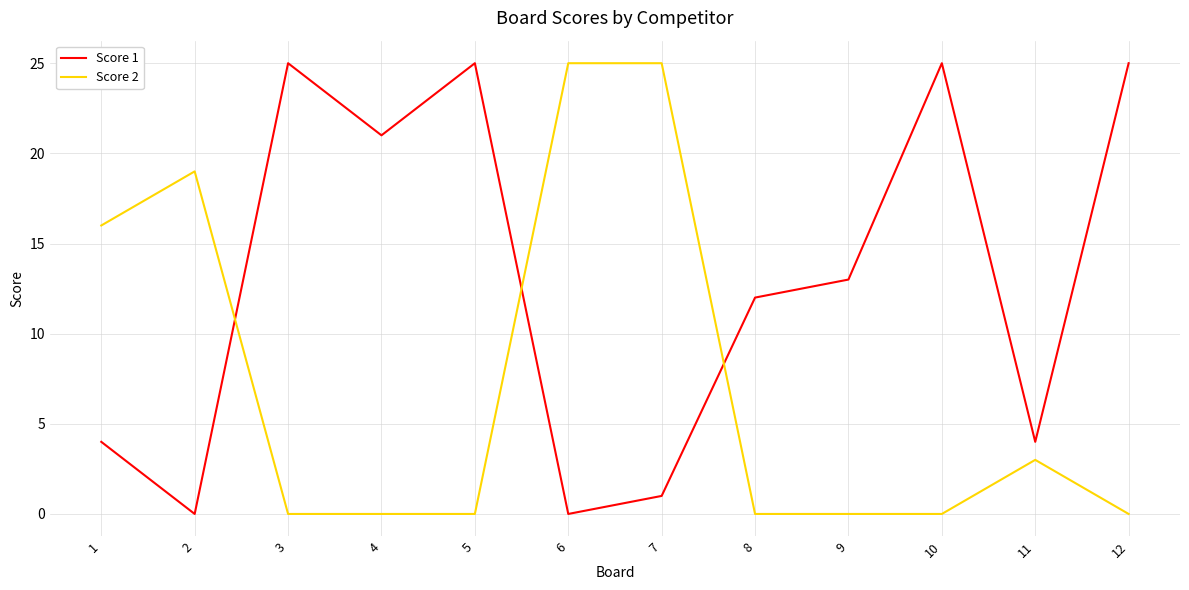

After their last crossing, which series has the higher values: Score 2 or Score 1?

Score 1